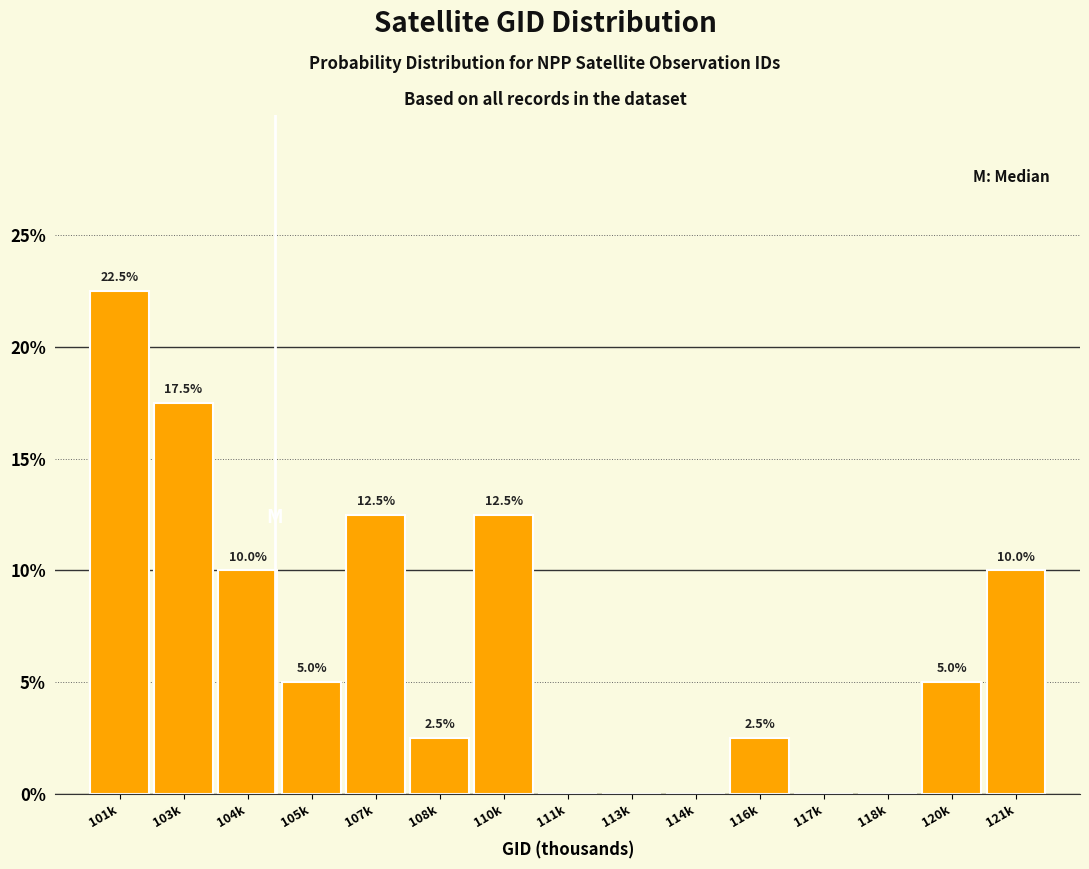

Reading right to left, list all the values displayed in this chart.

121k=10.0	120k=5.0	118k=0.0	117k=0.0	116k=2.5	114k=0.0	113k=0.0	111k=0.0	110k=12.5	108k=2.5	107k=12.5	105k=5.0	104k=10.0	103k=17.5	101k=22.5